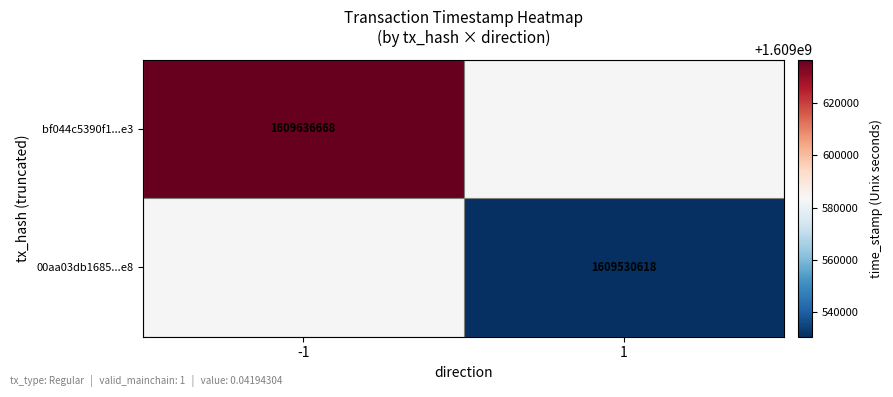

At which category does the chart reach its minimum across all series?

1